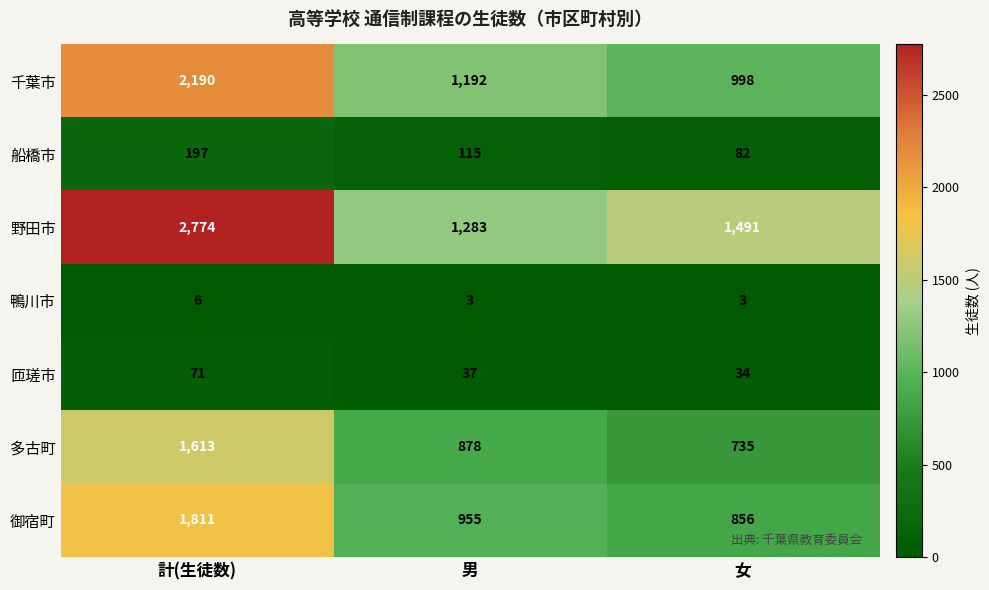

What is the sum of the 船橋市 values at 女 and 男?

197